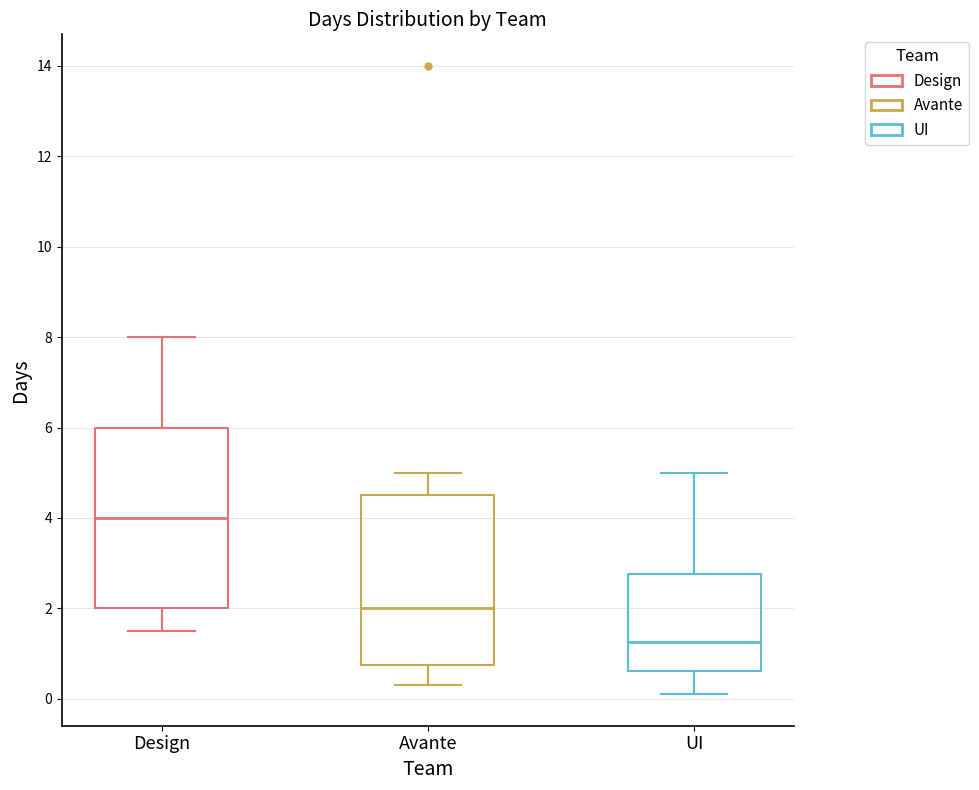

Where does the upper whisker of the box for UI end on the y-axis? The values are not printed on the chart, so give them approximately, as read against the axis.

5.0